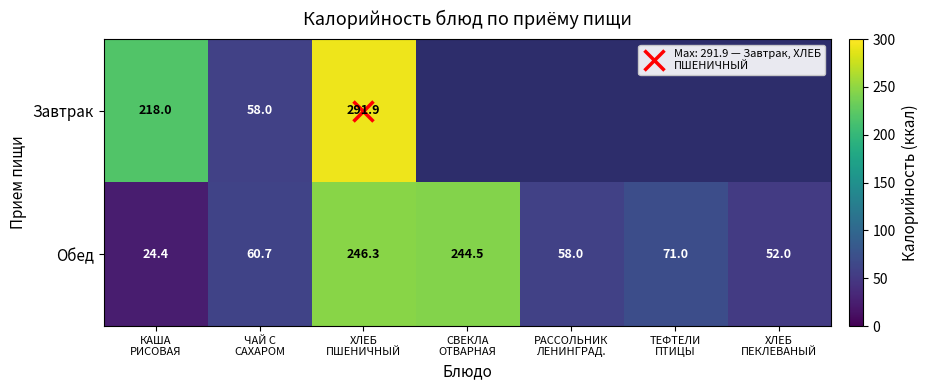

At how many categories does at least one series exceed 148?

3